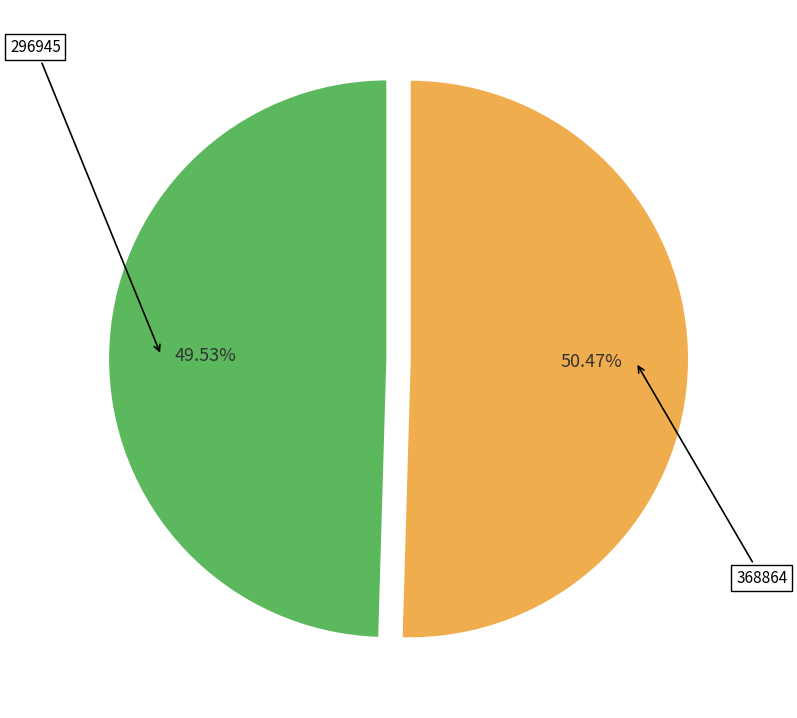

Is there a majority slice in this chart?

Yes